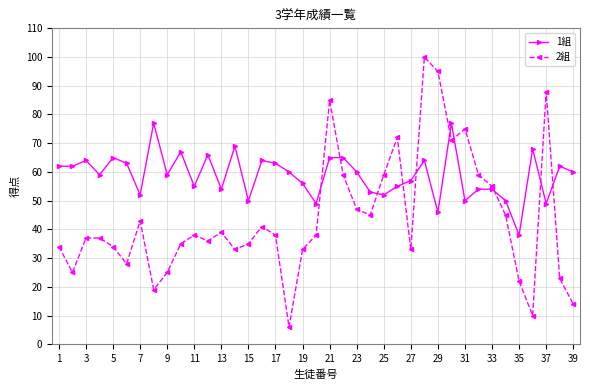

Rank the series by their average value, from lowest to highest.

2組, 1組